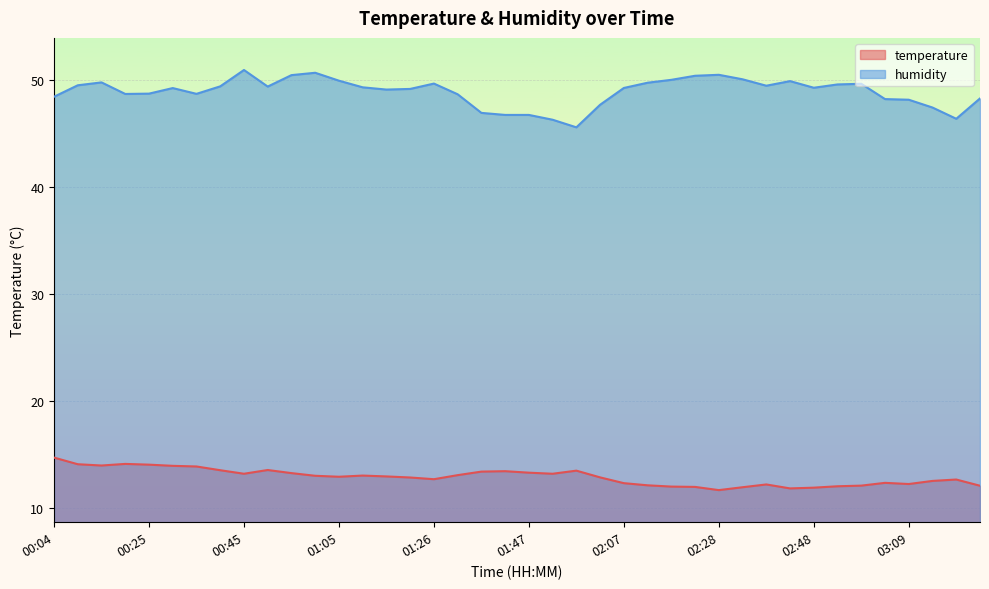

What is the sum of all temperature values?

515.2